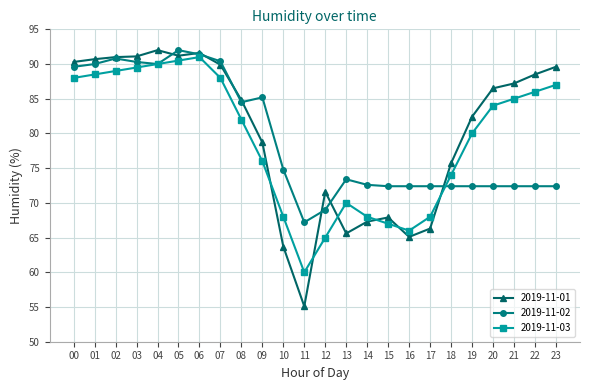

At 14, list the series in order from largest to smallest.

2019-11-02, 2019-11-03, 2019-11-01